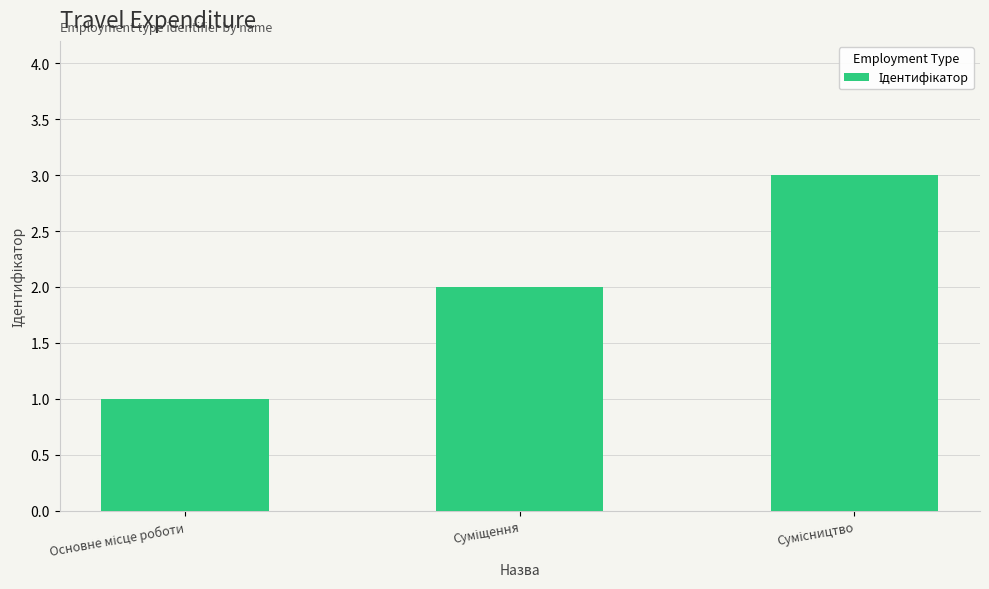

Reading left to right, list all the values displayed in this chart.

1	2	3